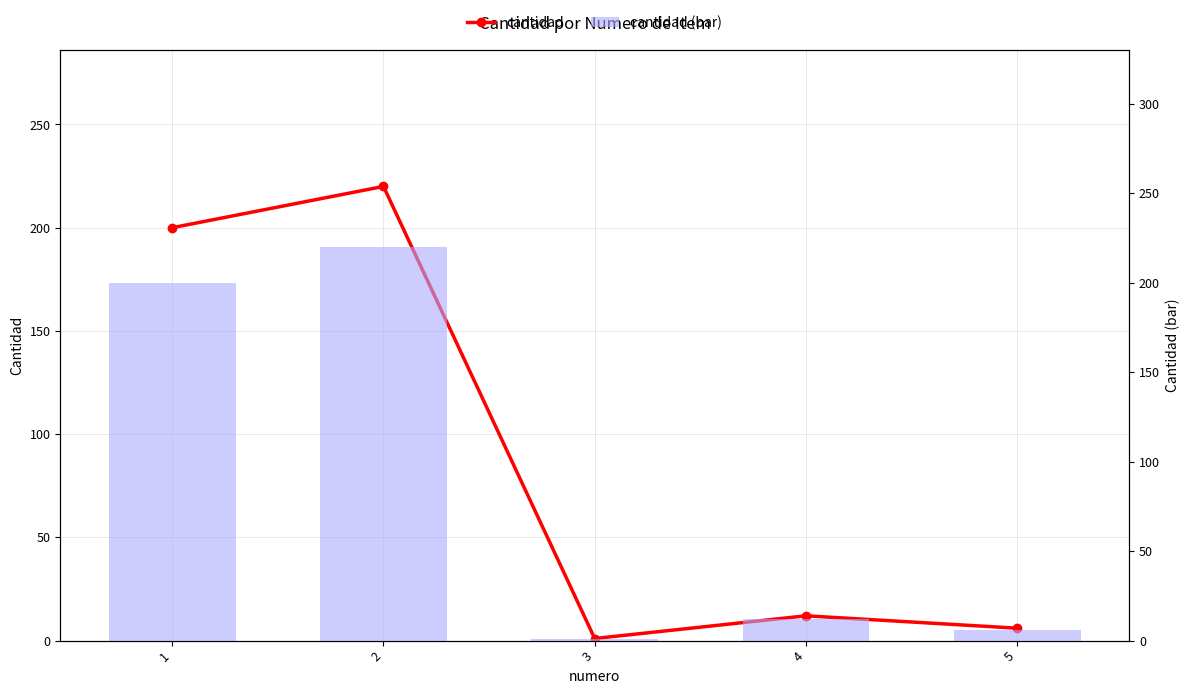

What is the difference between the maximum and second lowest values in the cantidad series?

214